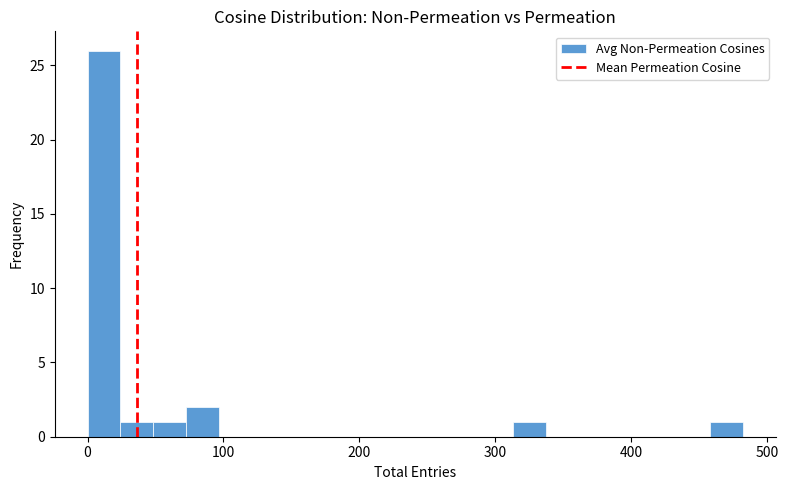

Read against the x-axis, roughly where is the centre of the tallest bar?

10